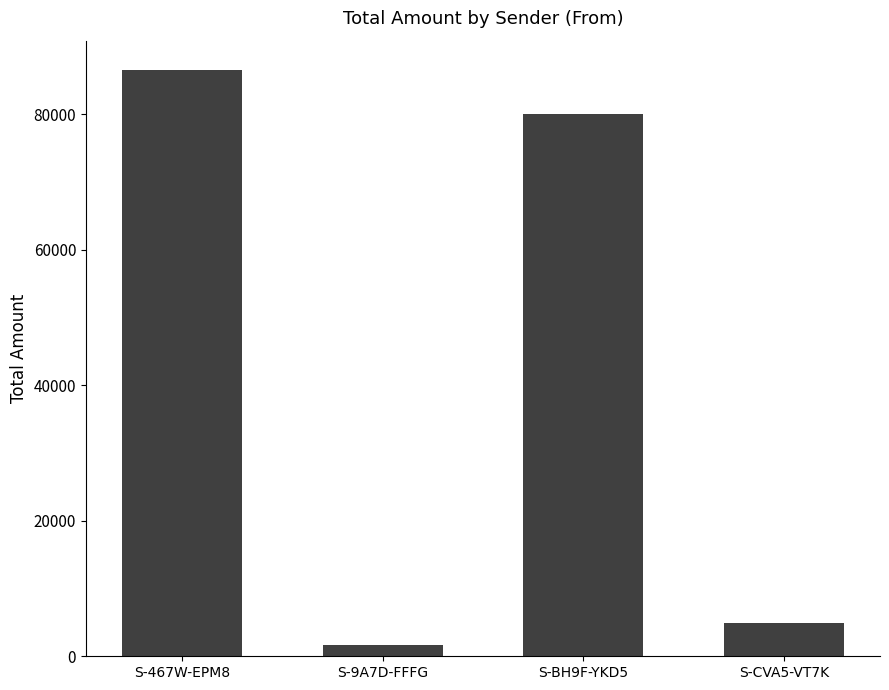

What is the change in value from S-BH9F-YKD5 to S-CVA5-VT7K?

-75084.0